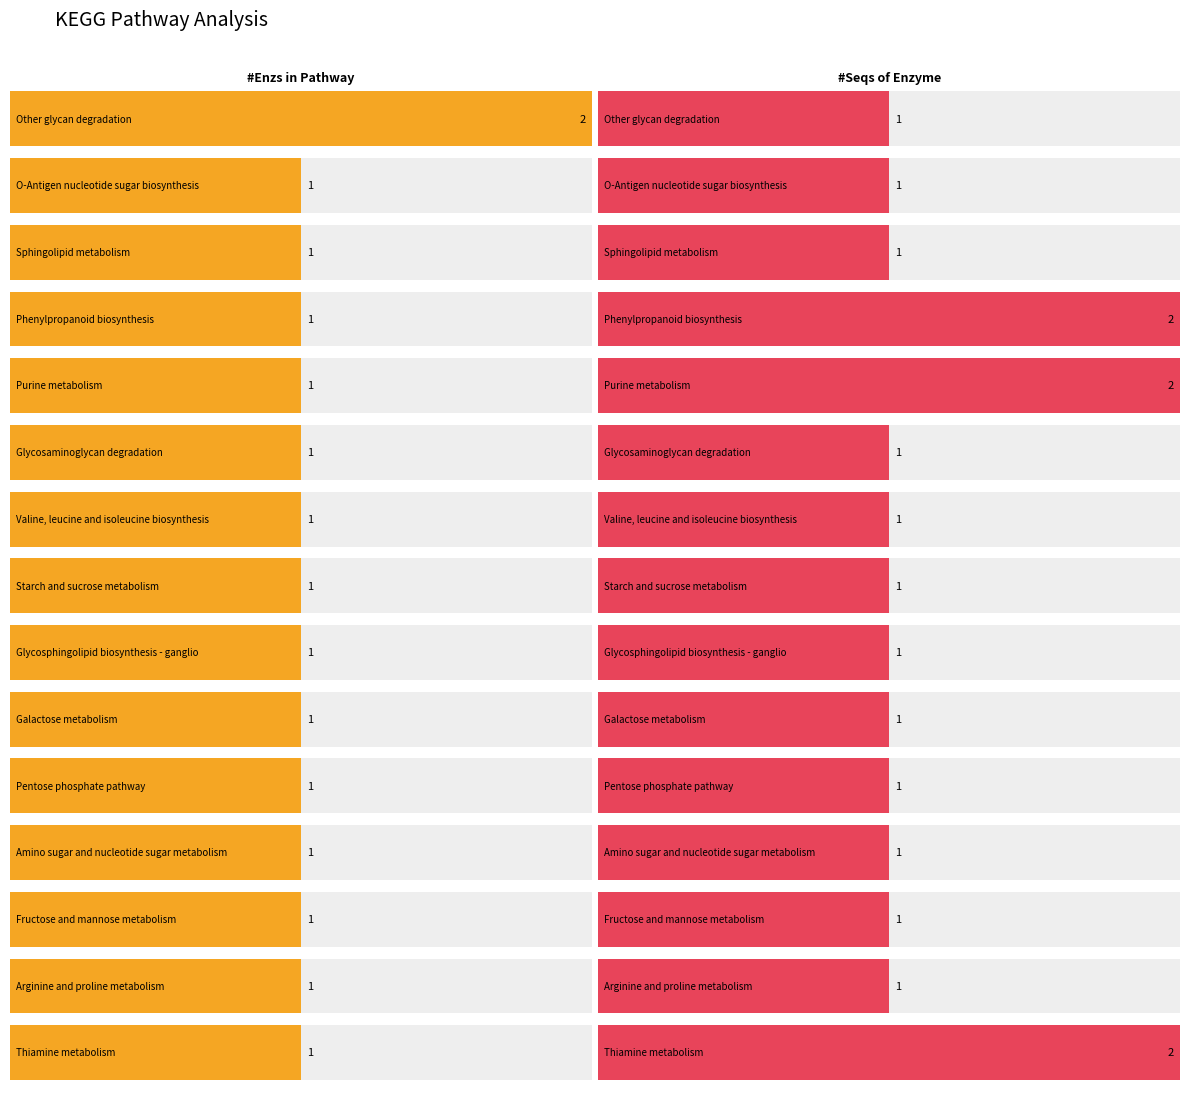

List the labels in order of #Enzs in Pathway value, smallest first.

O-Antigen nucleotide sugar biosynthesis, Sphingolipid metabolism, Phenylpropanoid biosynthesis, Purine metabolism, Glycosaminoglycan degradation, Valine, leucine and isoleucine biosynthesis, Starch and sucrose metabolism, Glycosphingolipid biosynthesis - ganglio, Galactose metabolism, Pentose phosphate pathway, Amino sugar and nucleotide sugar metabolism, Fructose and mannose metabolism, Arginine and proline metabolism, Thiamine metabolism, Other glycan degradation